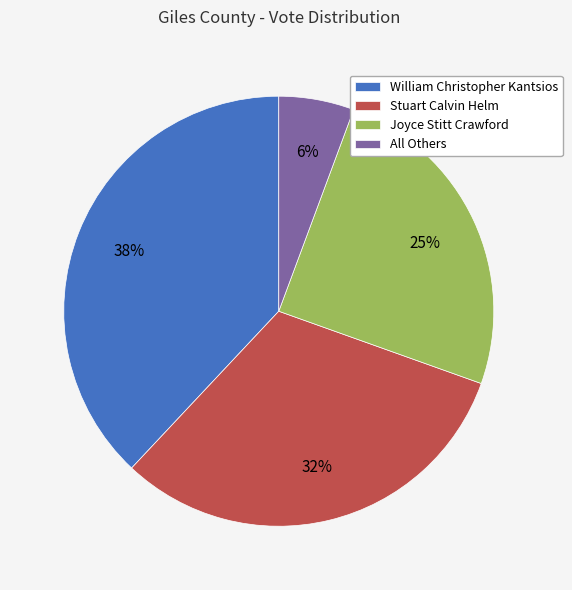

Between William Christopher Kantsios and Joyce Stitt Crawford, which is larger?

William Christopher Kantsios